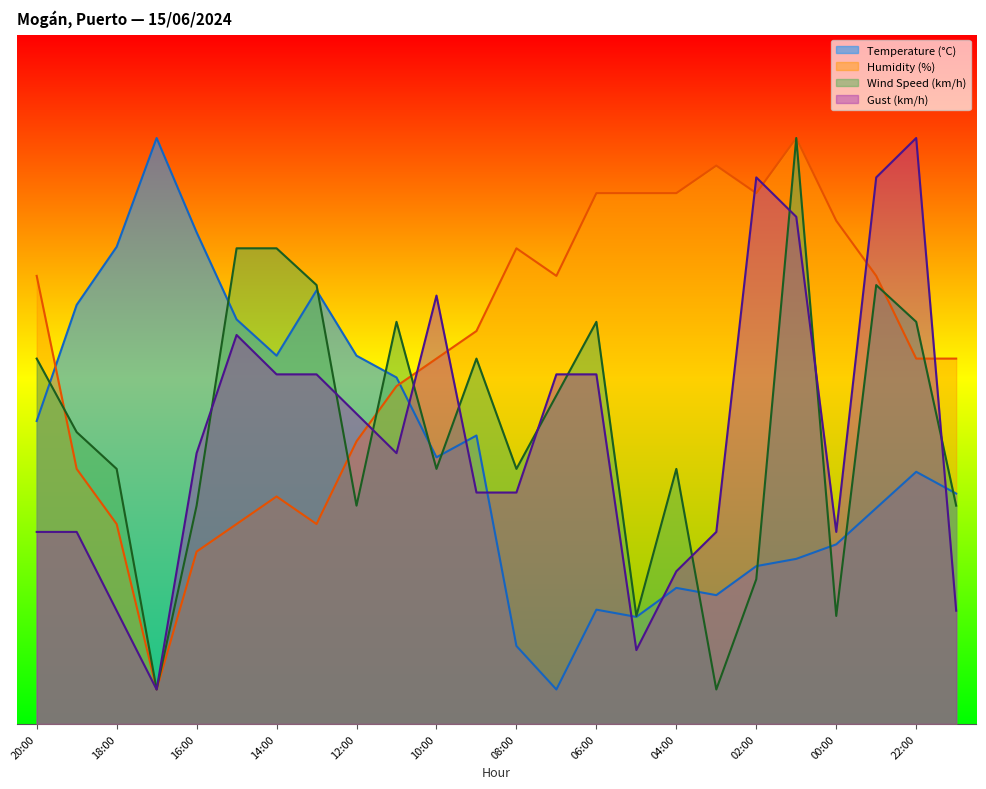

Read the Temperature (°C) value at 21:00.

33.4